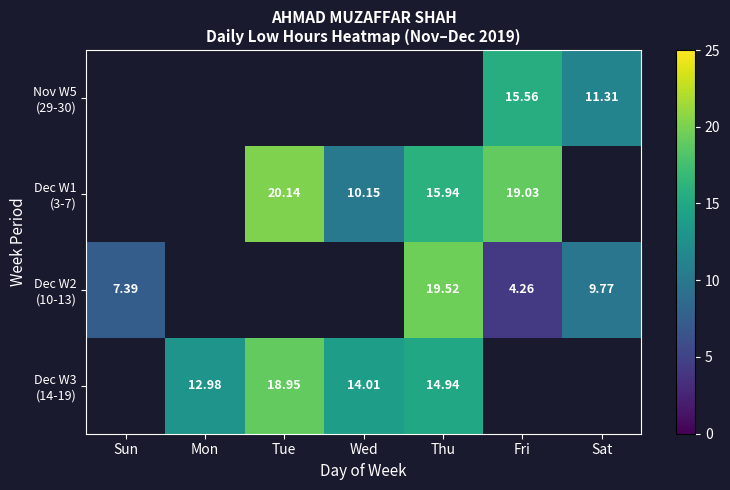

What is the minimum value shown in the chart?

4.3